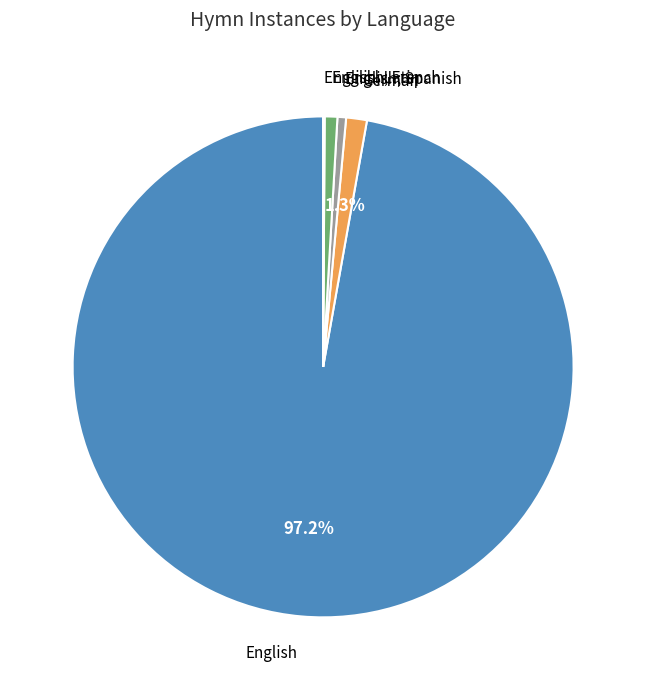

To the nearest percent, what is the average slice percentage?

20%